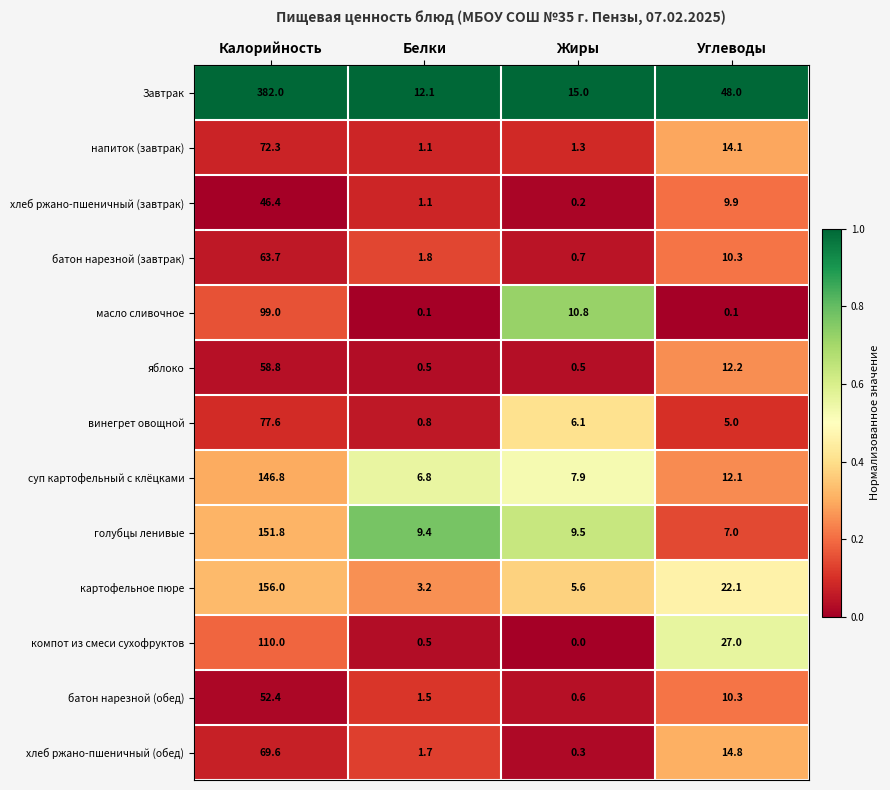

Is the value of суп картофельный с клёцками at Жиры greater than the value of винегрет овощной at Калорийность?

No